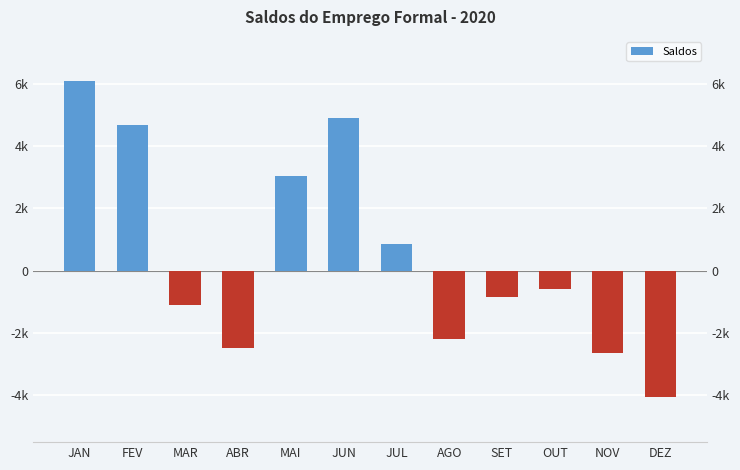

How many negative values are there?

7